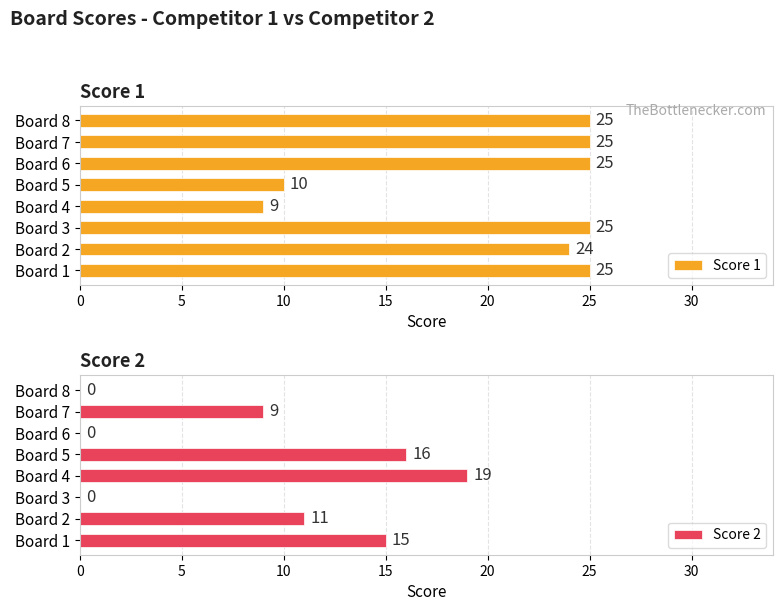

What is the value of the Score 2 bar at the 7th from the left?

9